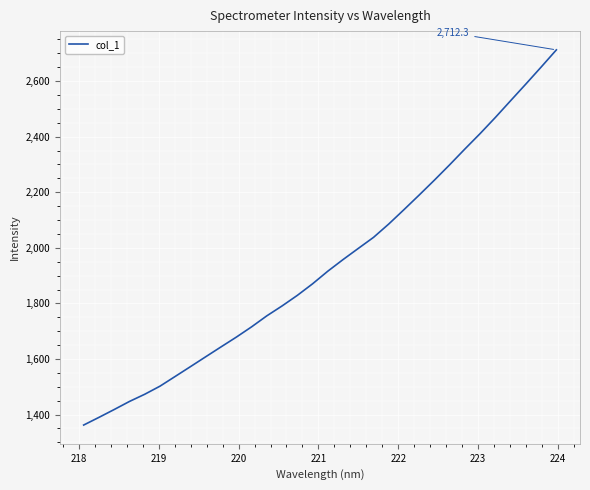

What is the minimum value shown in the chart?

1362.4